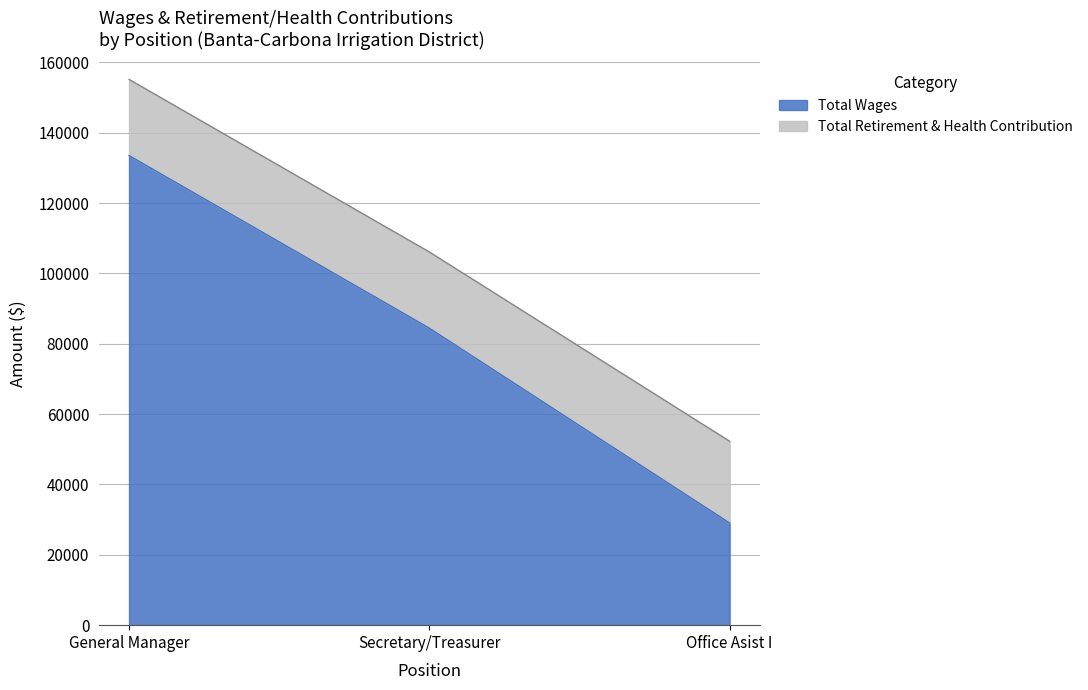

Which label corresponds to the largest value in the chart?

General Manager